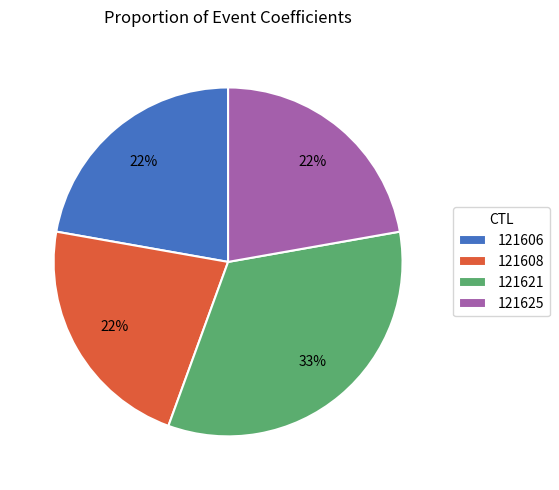

To the nearest percent, what is the average slice percentage?

25%